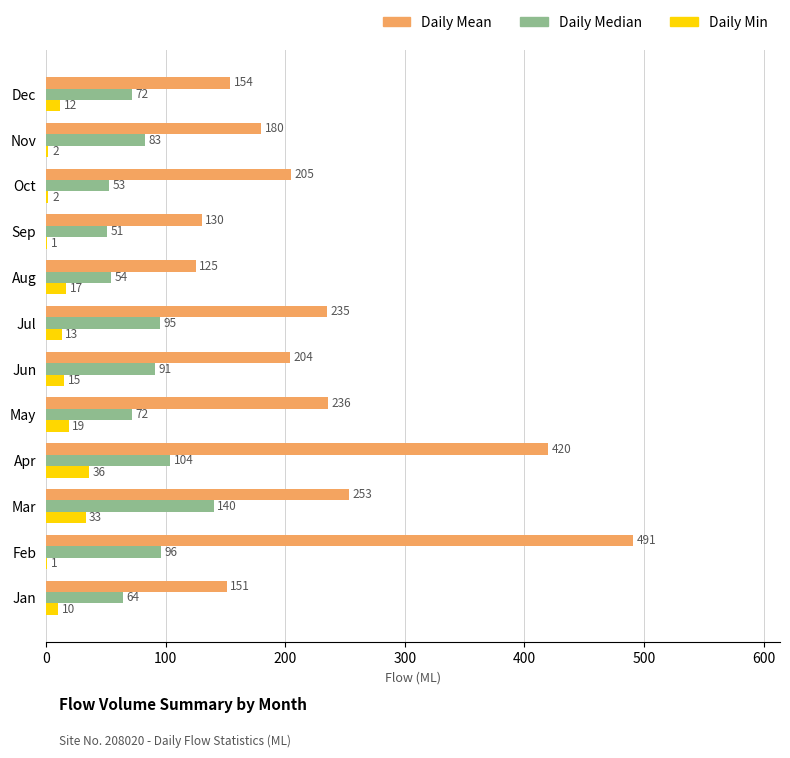

What is the sum of all Daily Median values?

975